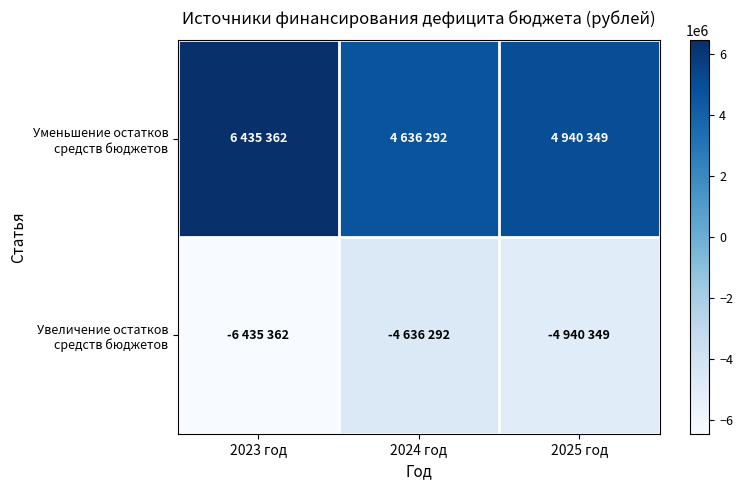

Rank the series by their average value, from highest to lowest.

Уменьшение остатков средств бюджетов, Увеличение остатков средств бюджетов